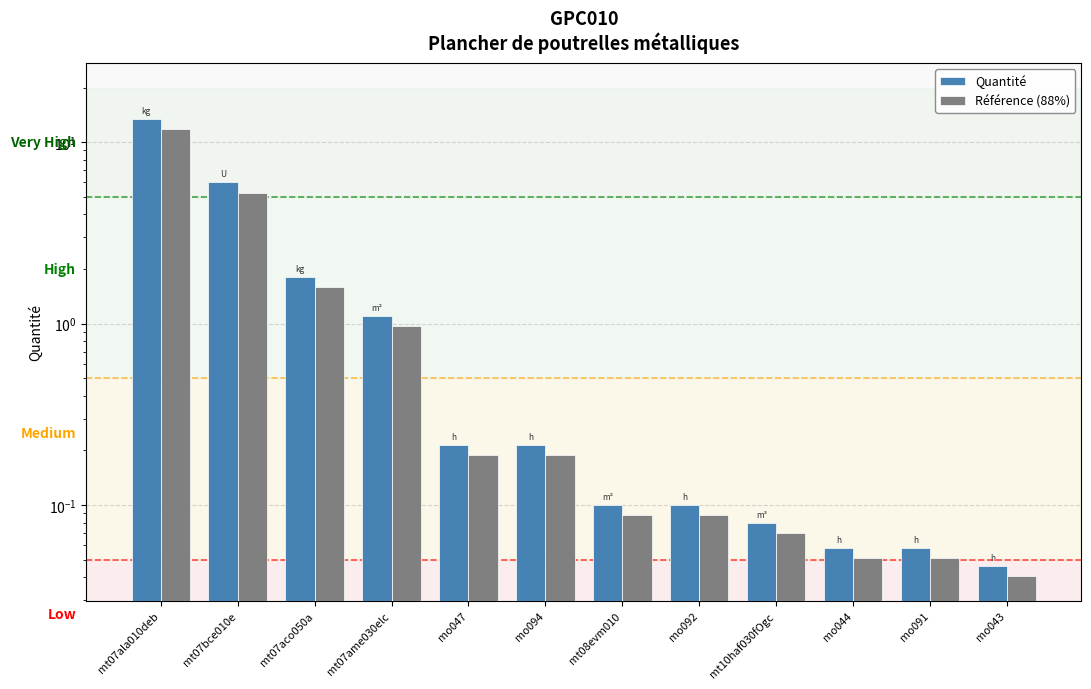

What is the label of the 2nd bar from the left?

mt07bce010e